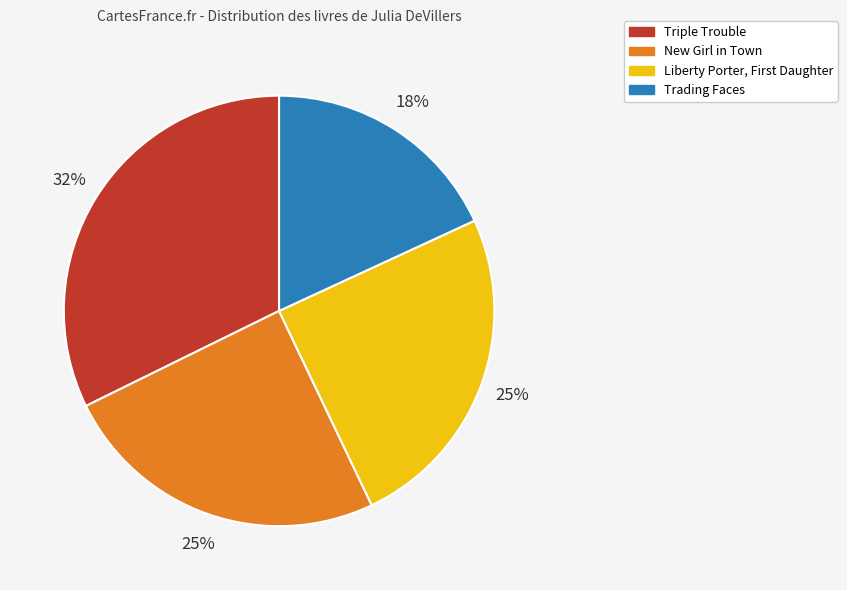

Which slice is the smallest?

Trading Faces